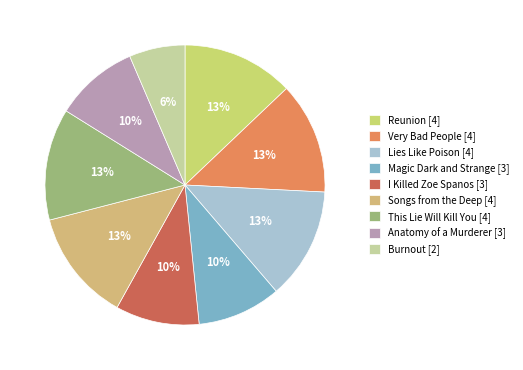

Which category has the smallest portion of the pie?

Burnout